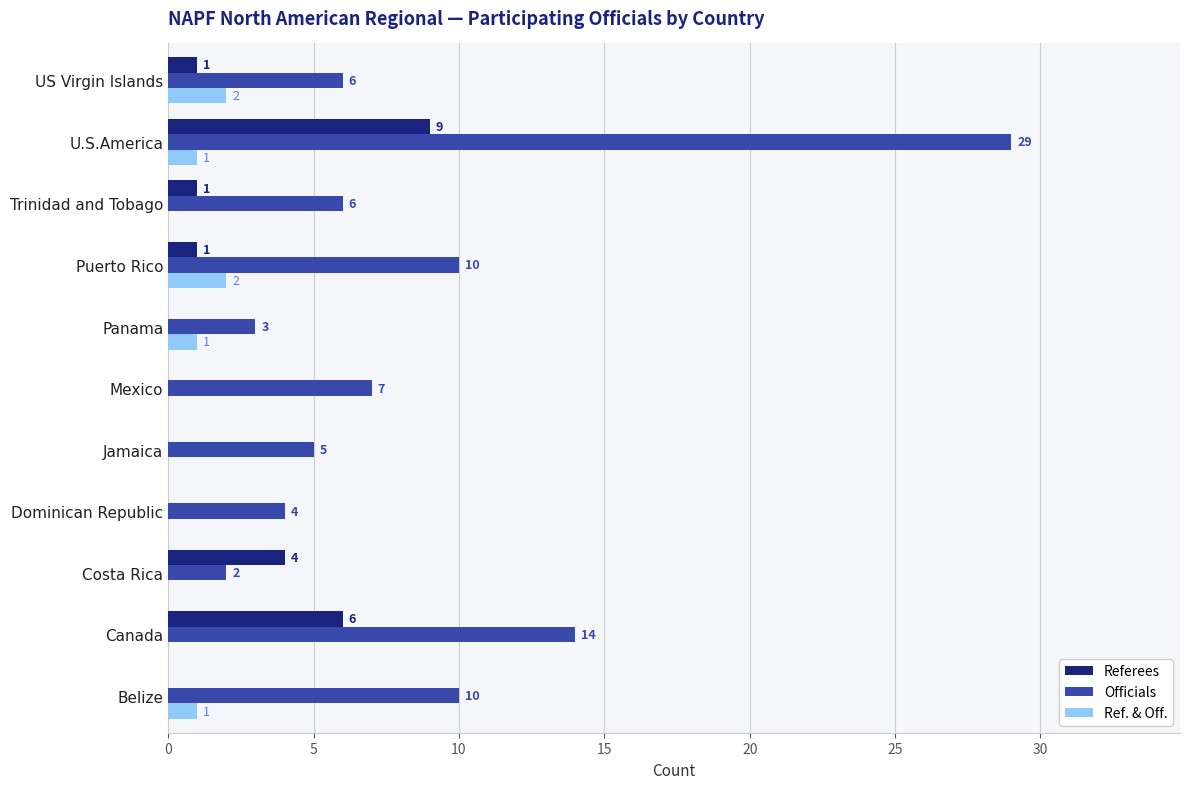

How many values in Ref. & Off. are above zero?

5